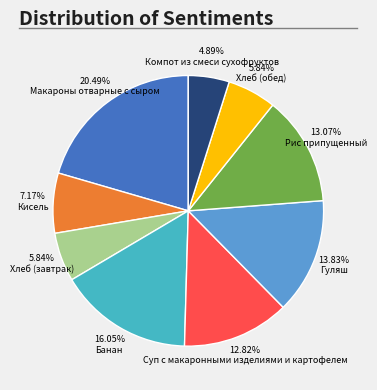

What is the ratio of the value at Макароны отварные с сыром to the value at Рис припущенный?

1.6